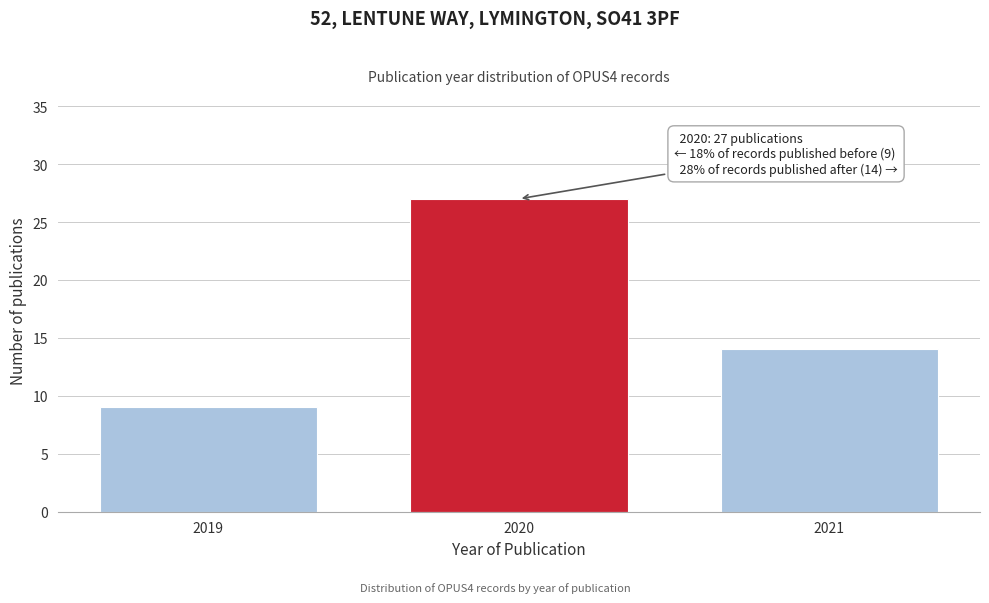

Reading right to left, what are all the values shown in this chart?

14	27	9